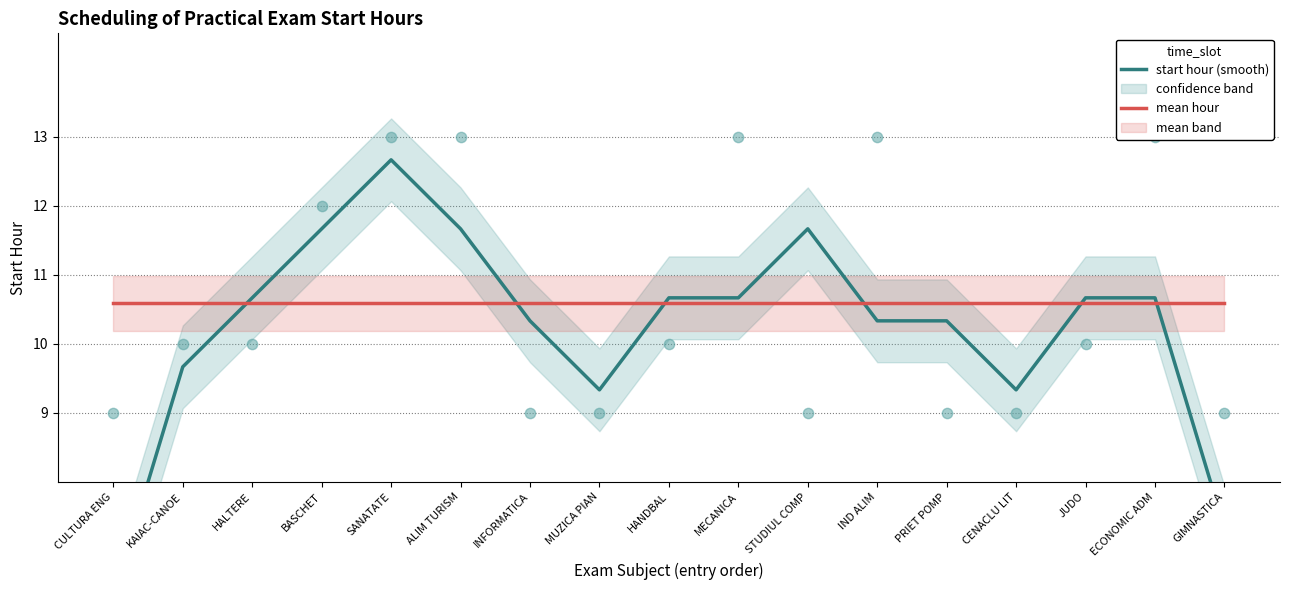

Which series has the largest total across all categories?

mean hour